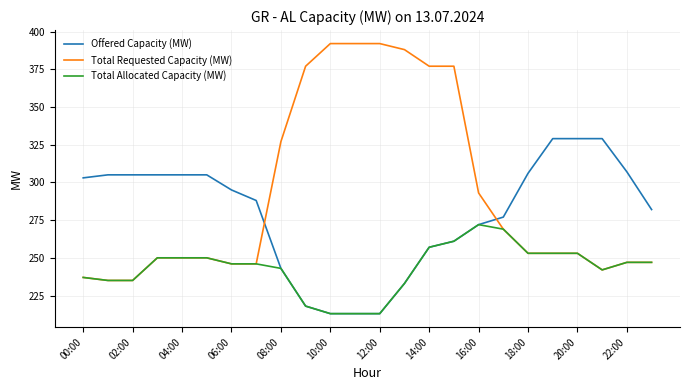

What is the greatest value displayed?

392